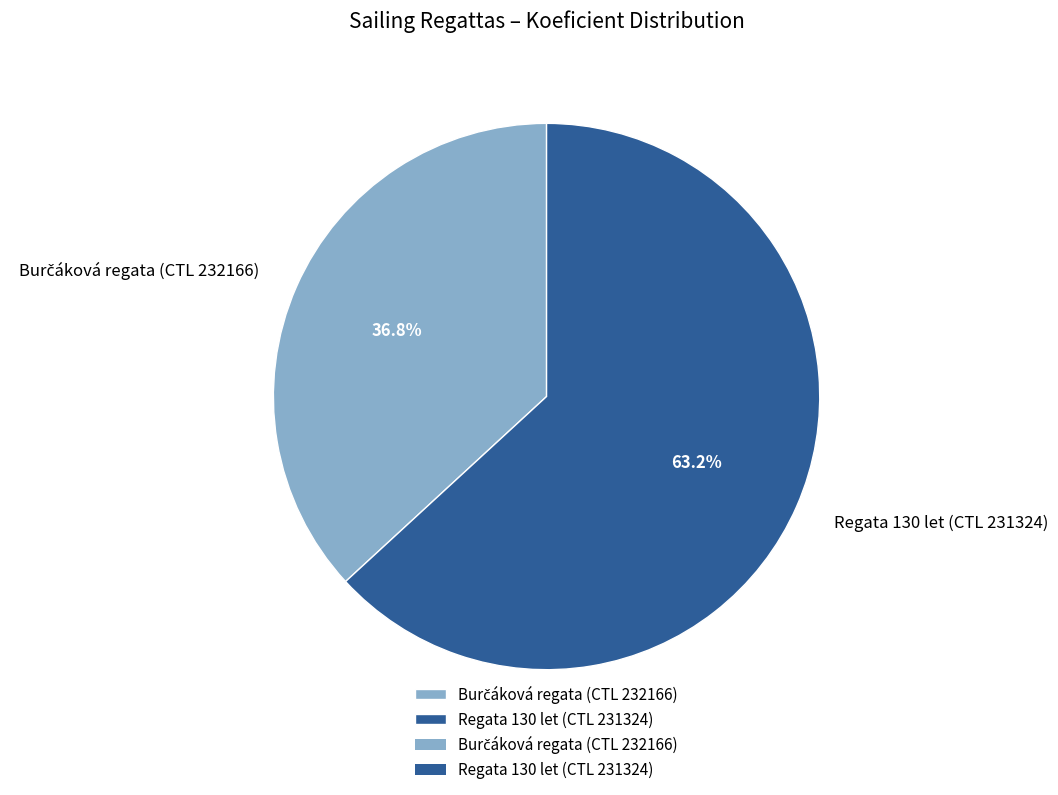

Which category has the biggest portion of the pie?

Regata 130 let (CTL 231324)